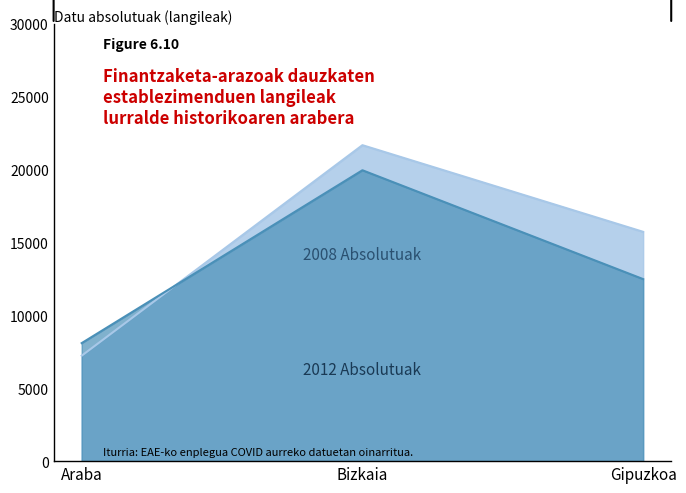

At which label is 2008 Absolutuak closest to 14452?

Gipuzkoa